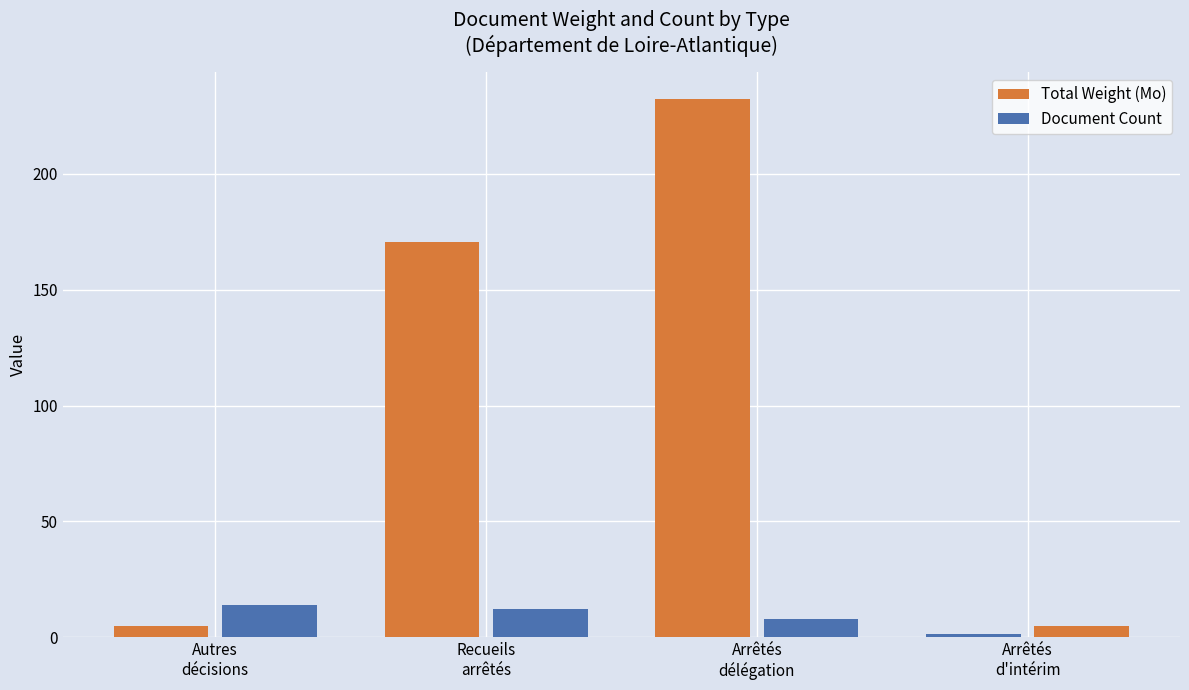

Does the chart contain any negative values?

No